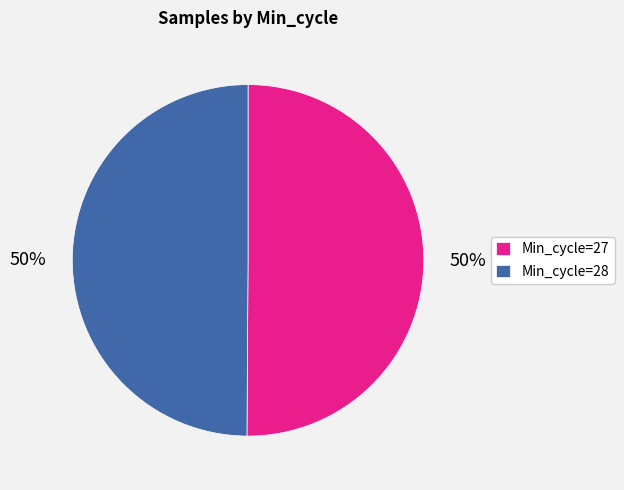

To the nearest percent, what percentage of the pie is Min_cycle=28?

50%